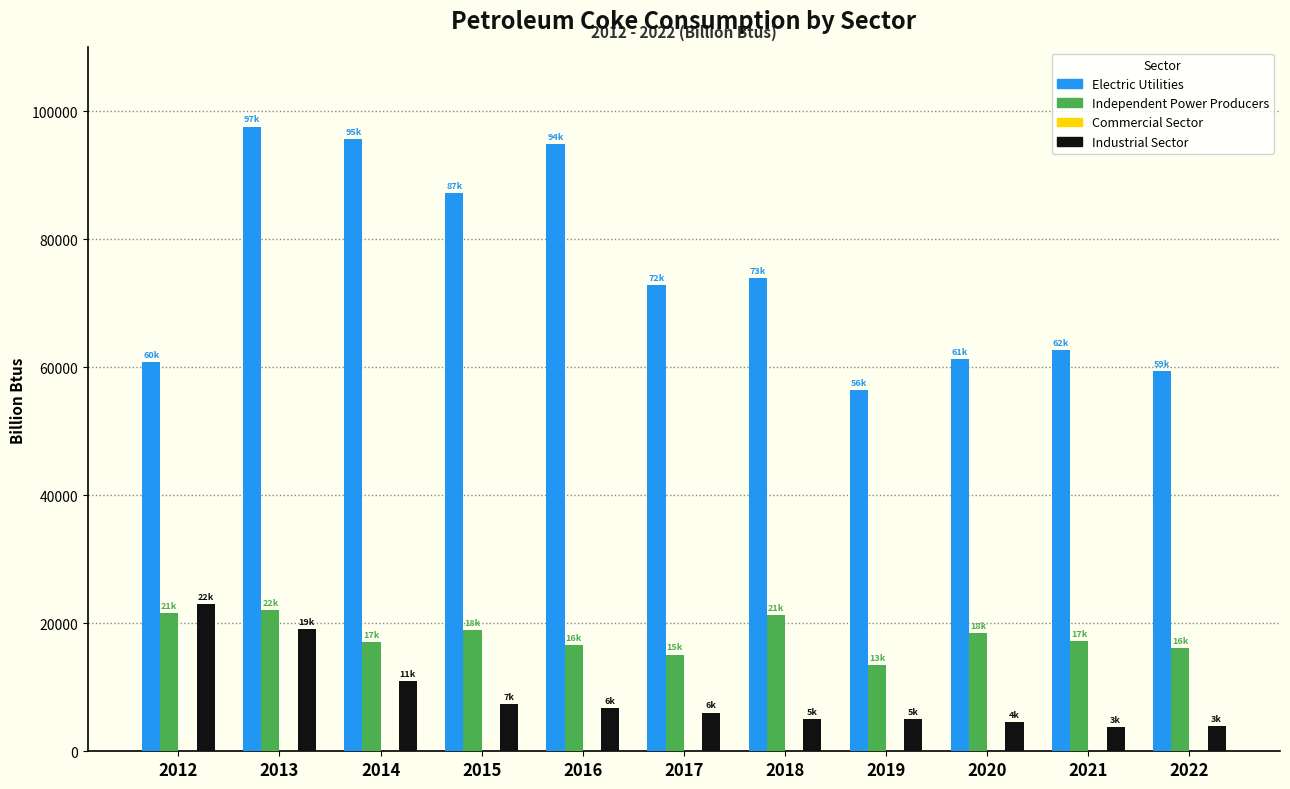

What is the greatest value displayed?

97626